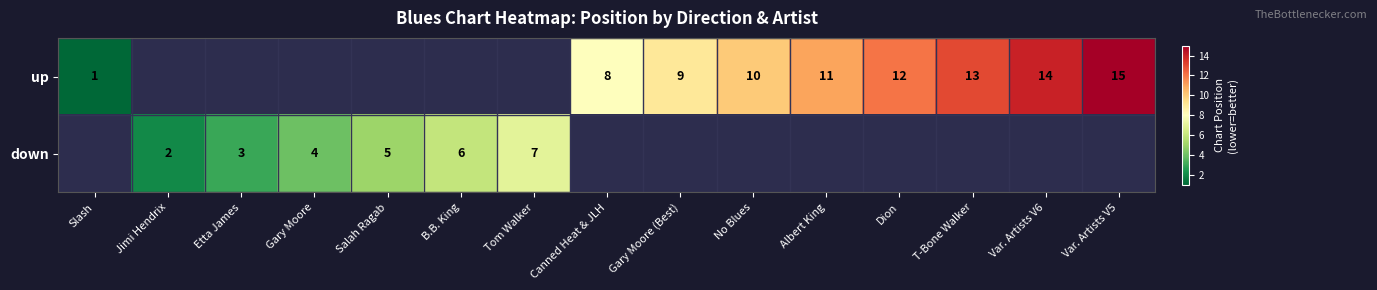

What is the lowest value of the up series?

1.0